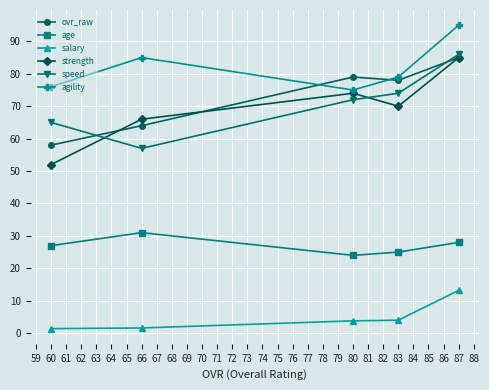

Which series has the largest range (max minus min)?

strength